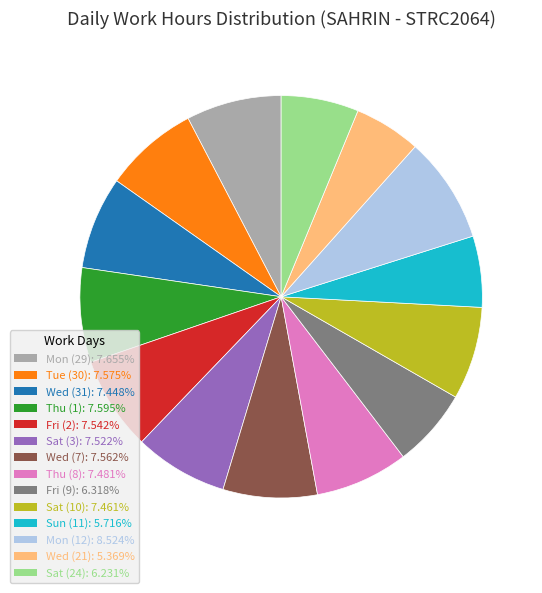

True or false: Sat (24) accounts for 6% of the total.

True